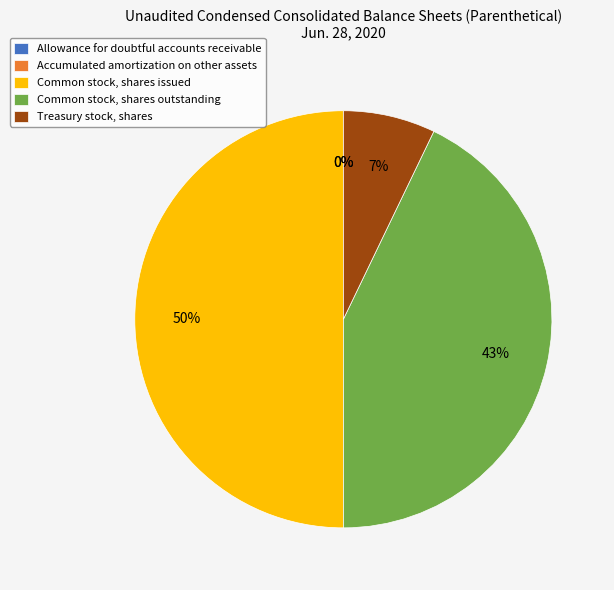

To the nearest percent, what is the difference between the largest and smallest slice percentages?

50%